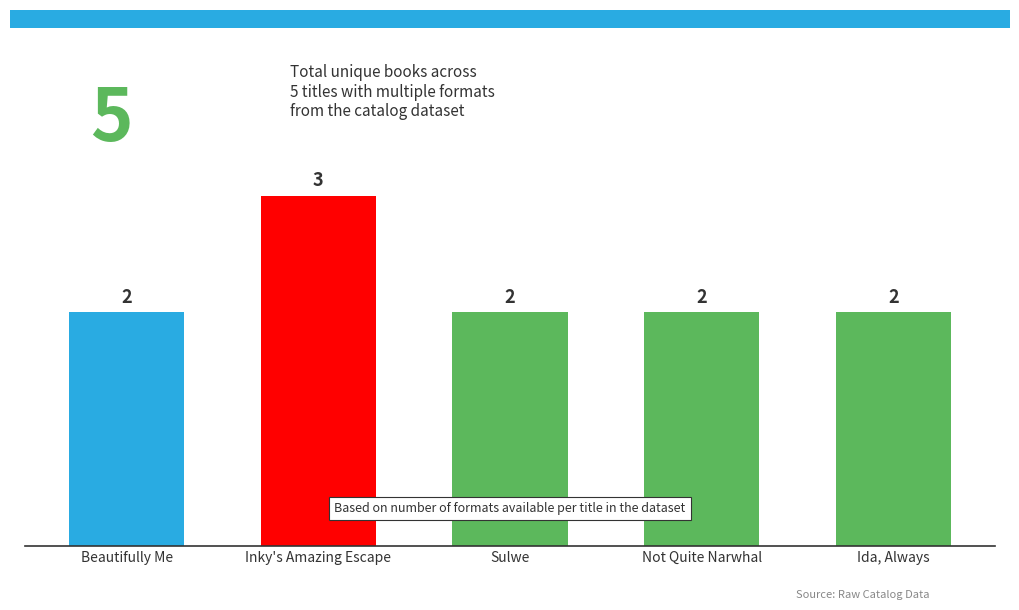

How many values are between 2 and 3?

5